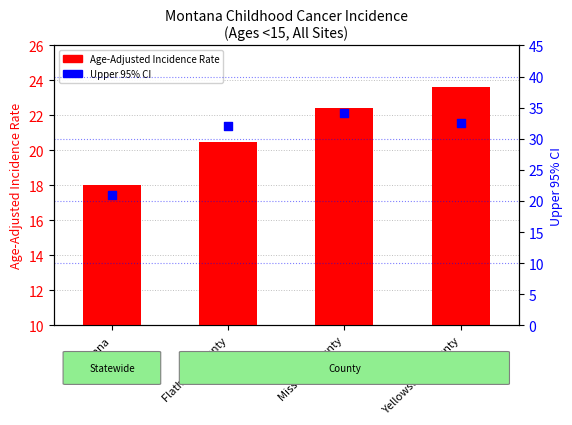

Which series contains the highest Y value?

Upper 95% CI